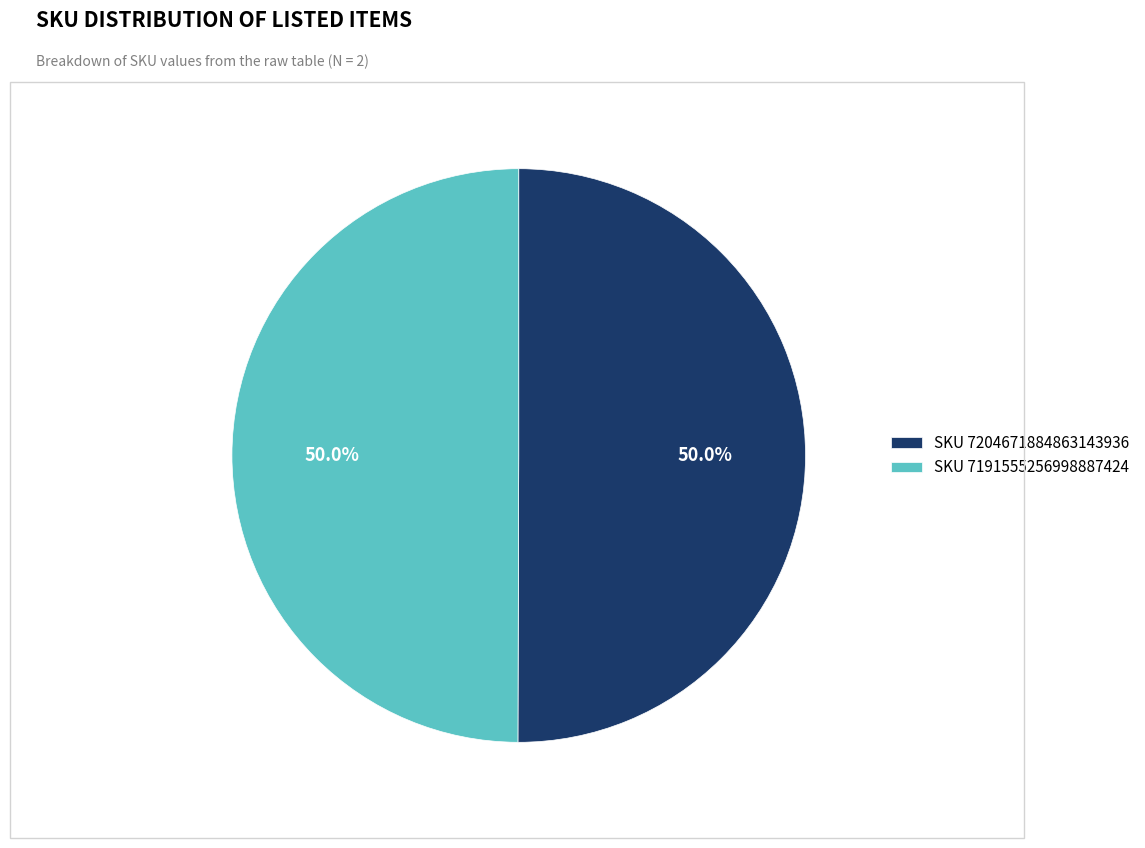

To the nearest percent, what is the average slice percentage?

50%